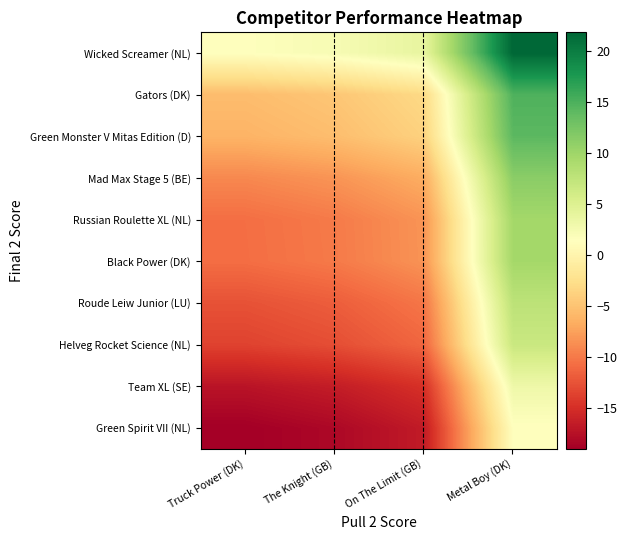

How many series are shown in this chart?

10